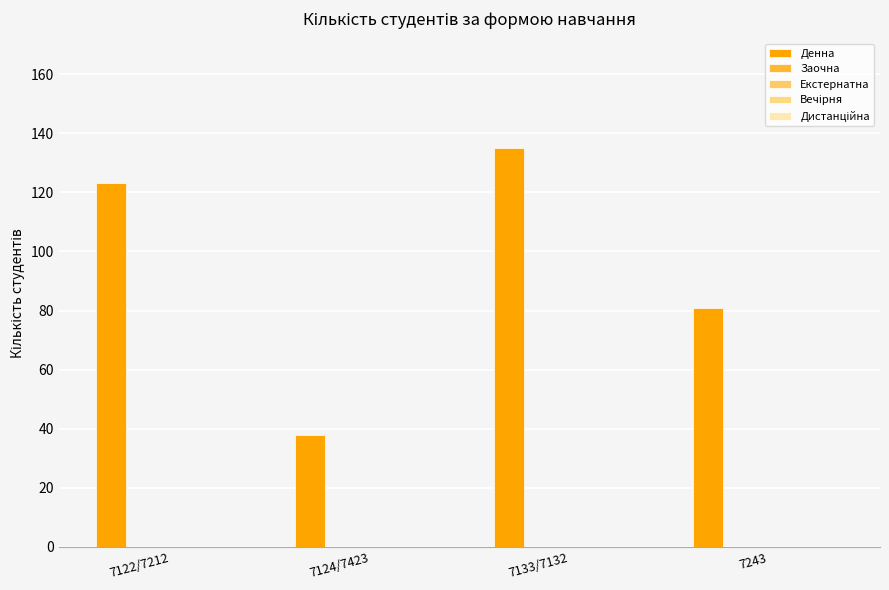

How many bars are there in total?

4